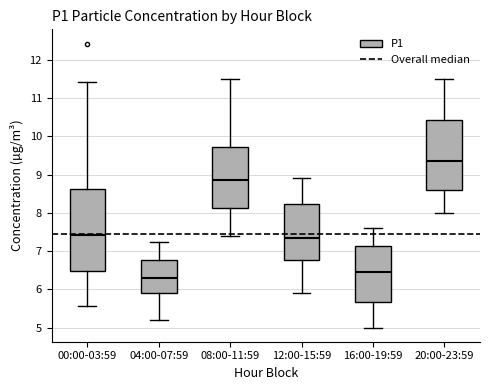

Which box's median line is the lowest?

04:00-07:59